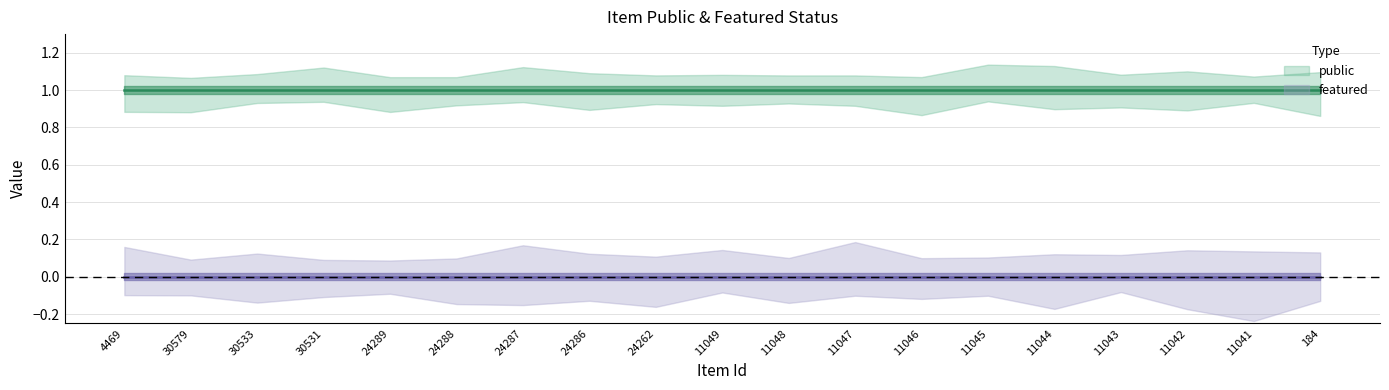

True or false: featured and public cross at least once.

False